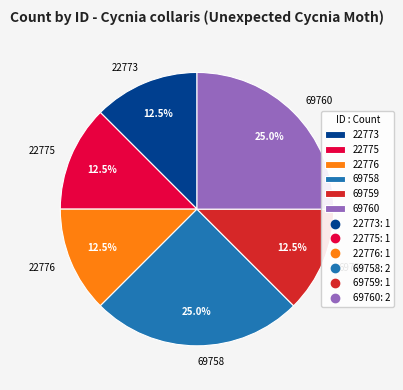

Combined, what portion of the pie is 22773 and 69759?

25.0%